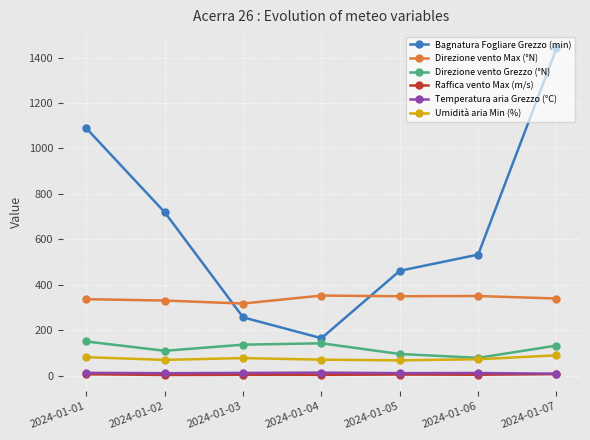

True or false: Direzione vento Grezzo (°N) and Temperatura aria Grezzo (°C) intersect in this chart.

False